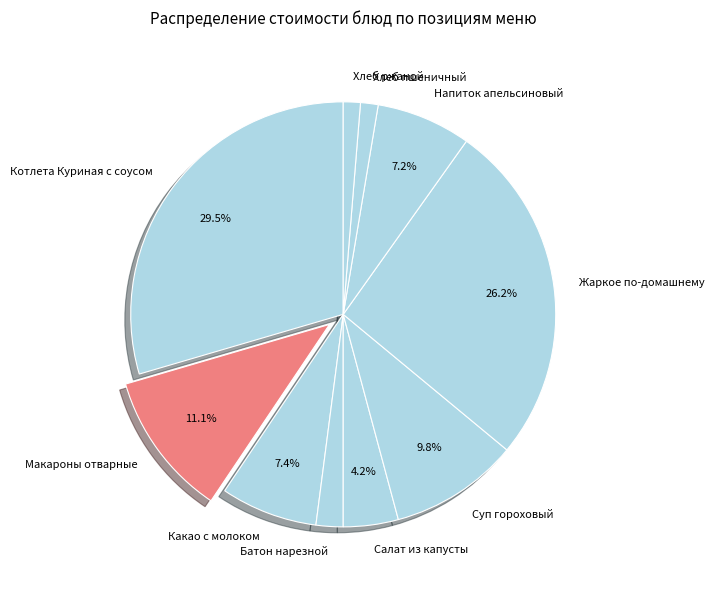

What is the ratio of the value at Напиток апельсиновый to the value at Какао с молоком?

1.0